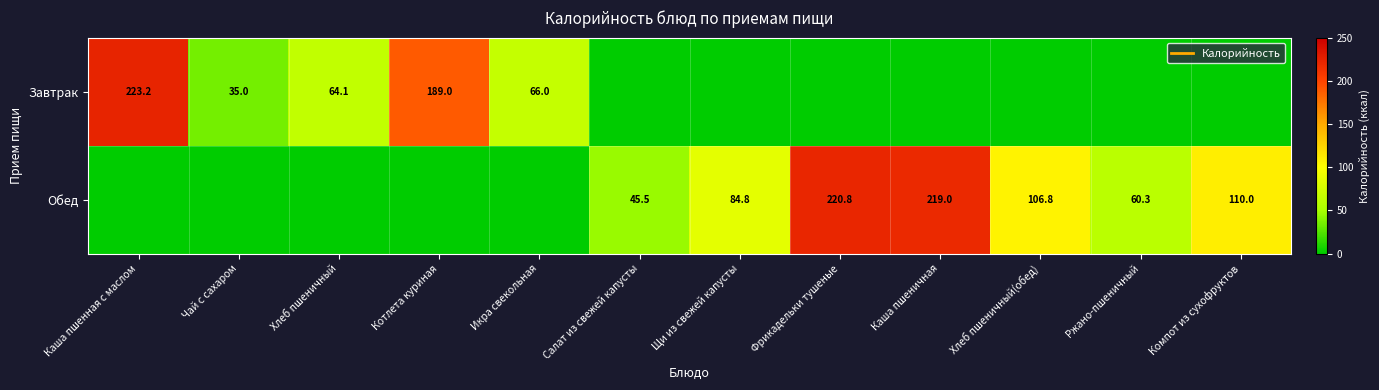

True or false: Завтрак has a value of 91.9 at Икра свекольная.

False